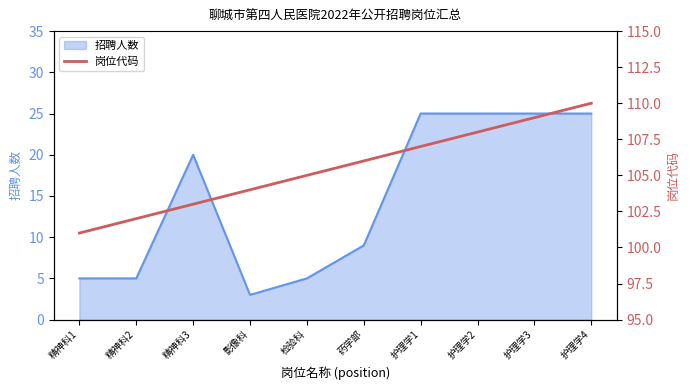

How many data points does each series have?

10